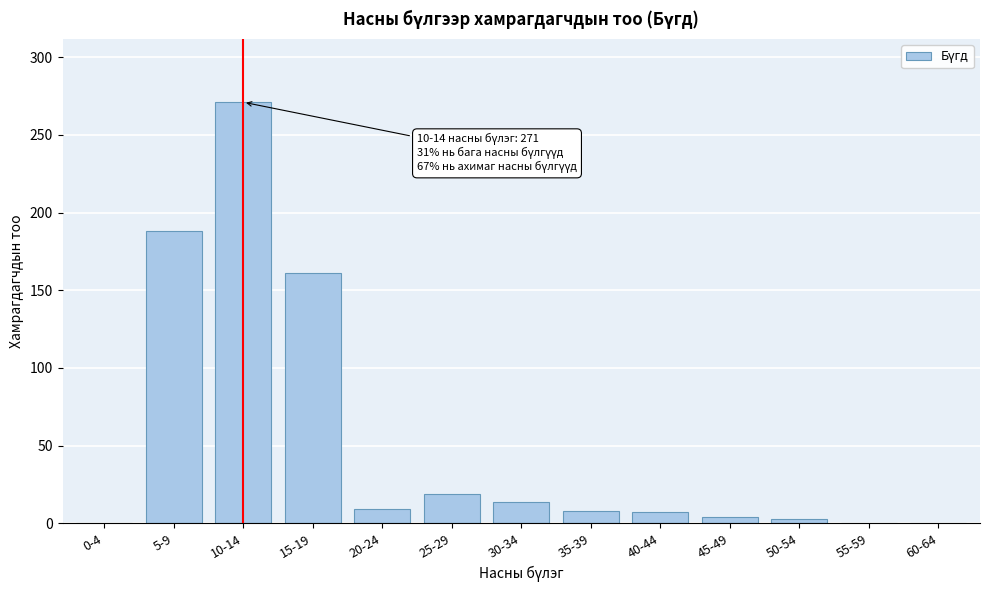

At which label is the value closest to 135?

15-19